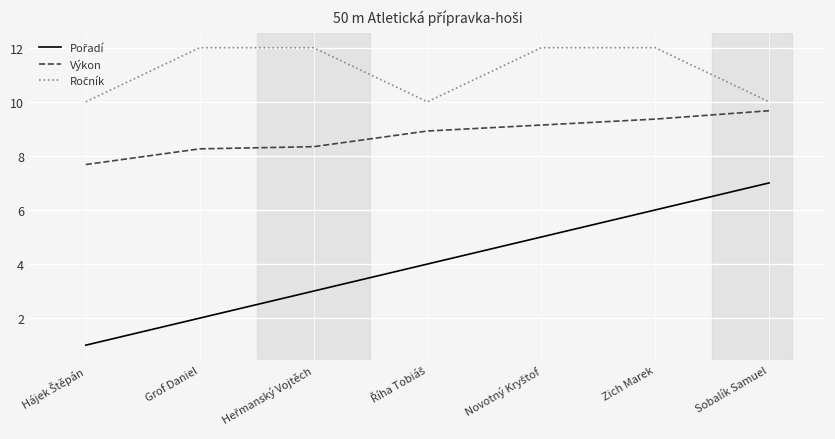

Is this an area chart (filled region under the line)?

No